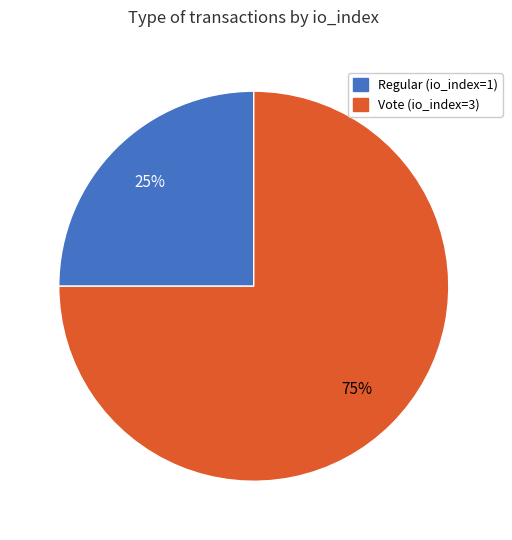

Is the sum of Vote (io_index=3) and Regular (io_index=1) greater than half?

Yes